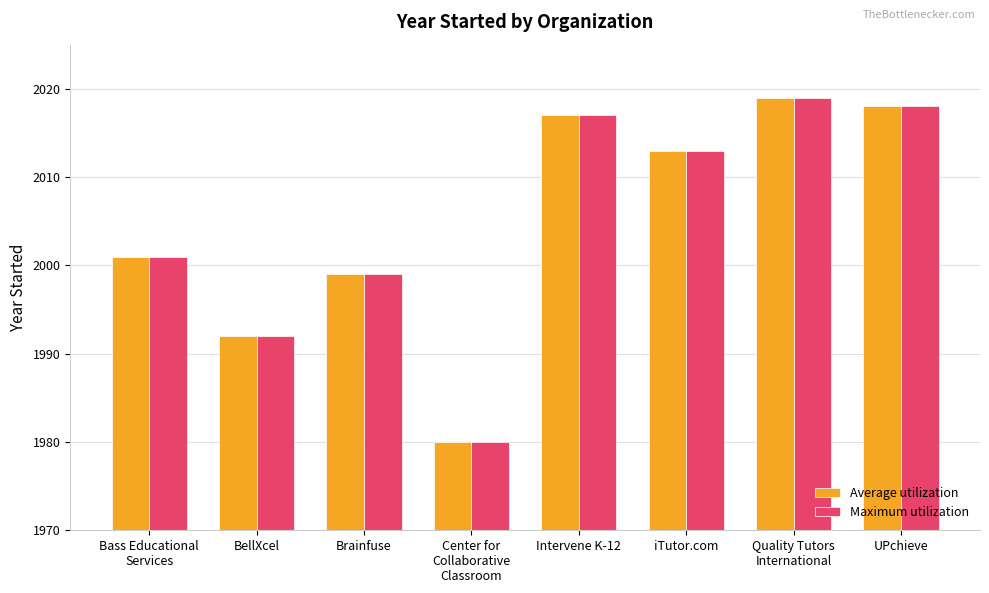

Are the bars horizontal?

No